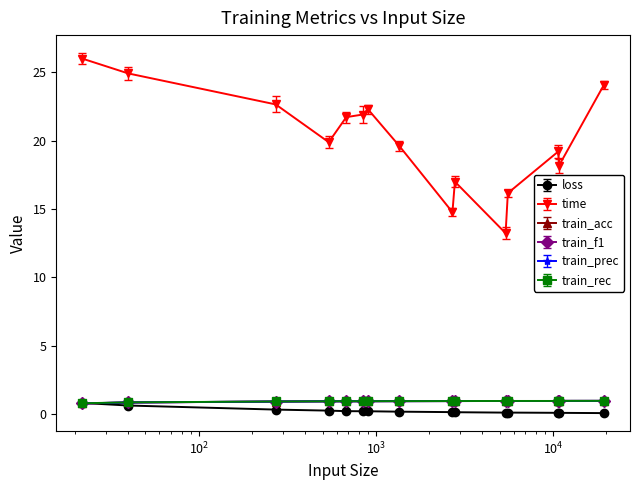

True or false: train_rec and time intersect in this chart.

False